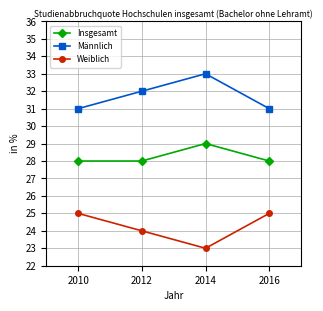

True or false: Insgesamt and Männlich cross at least once.

False